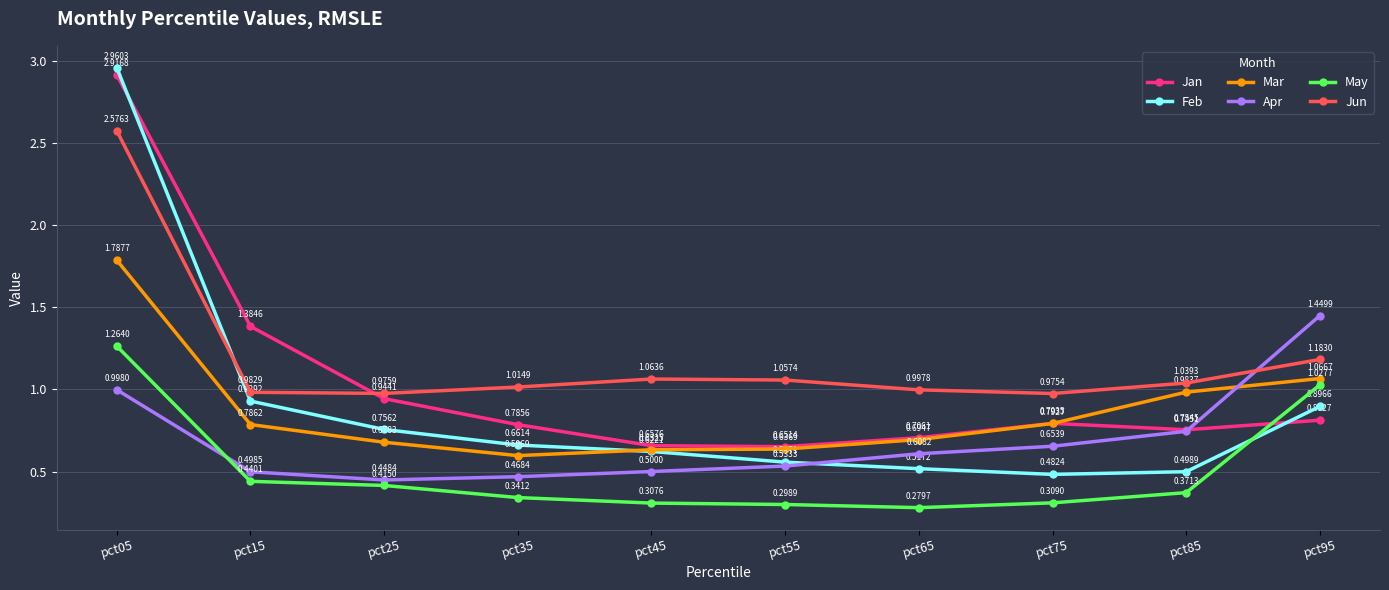

How many interior local valleys does the Feb series have?

1